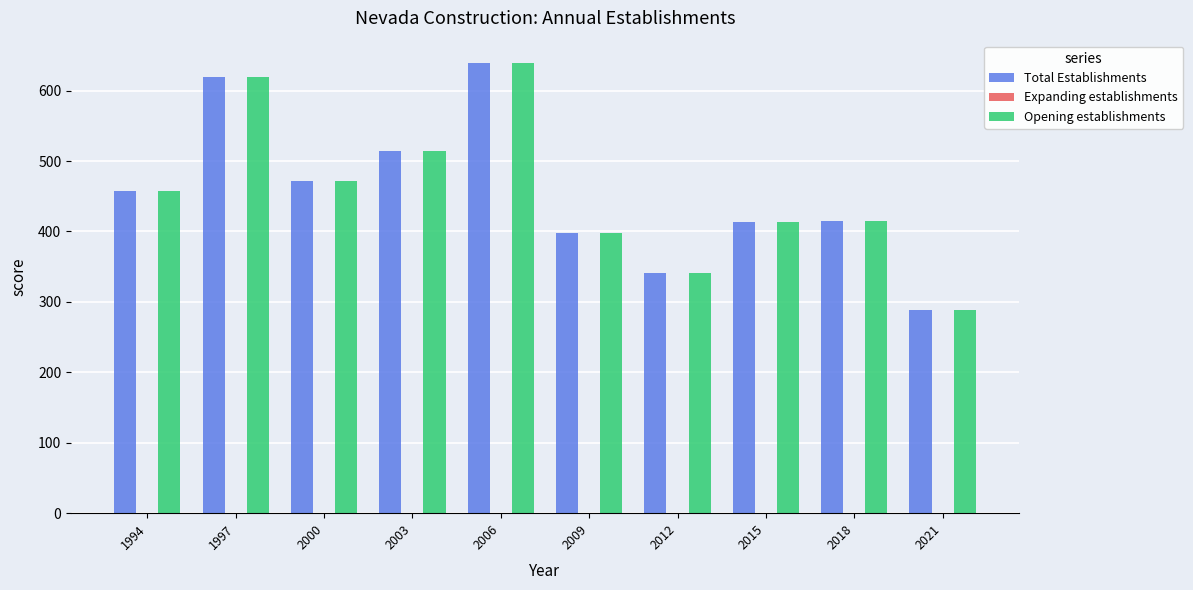

At which category is the sum across all series the highest?

2006